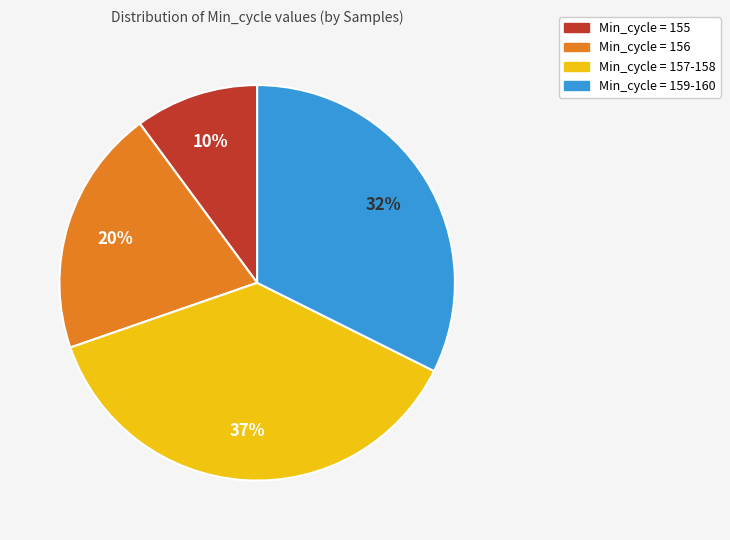

Is there any slice that represents more than half of the pie?

No